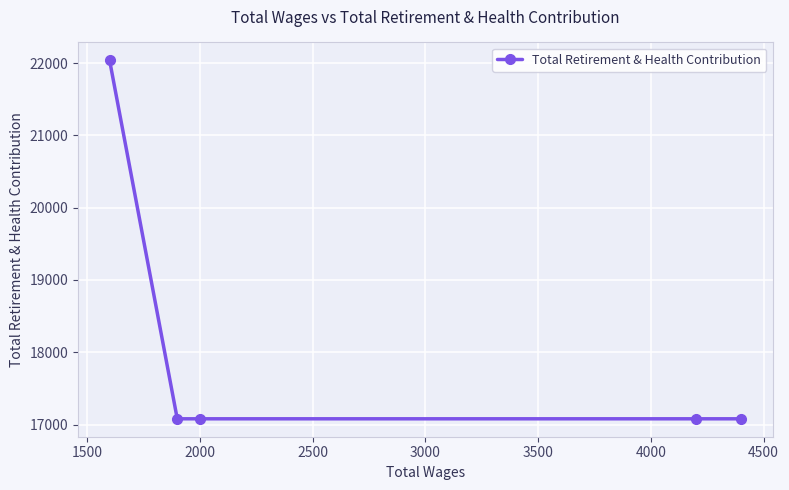

What is the minimum value shown in the chart?

17079